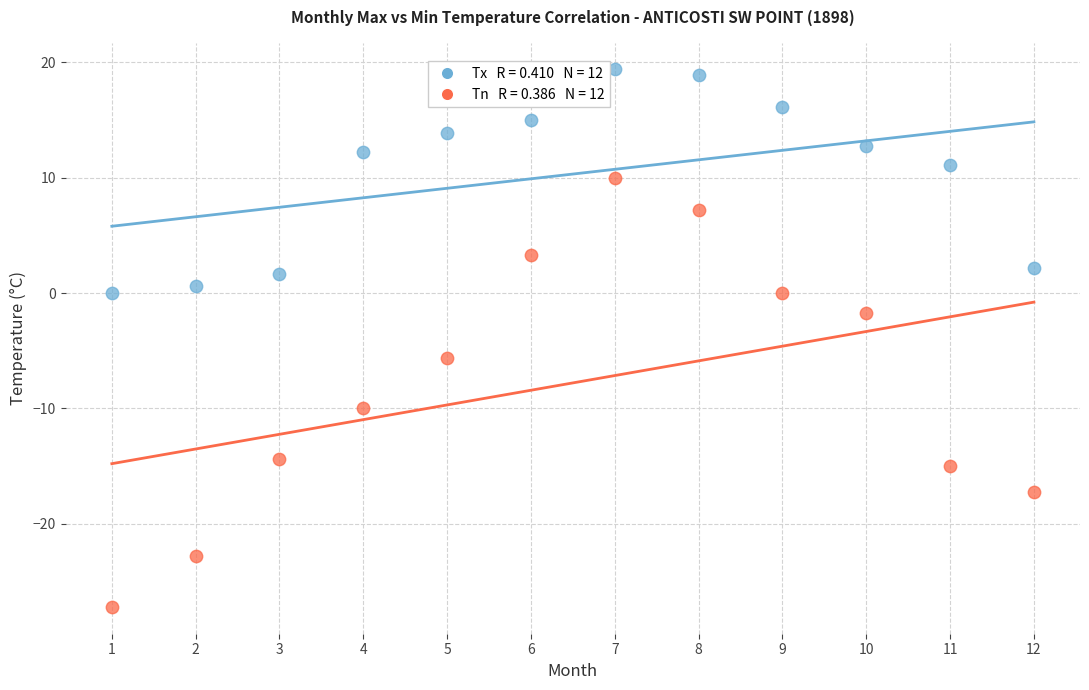

Across all data points, what is the range of Y values (max minus min)?

46.6